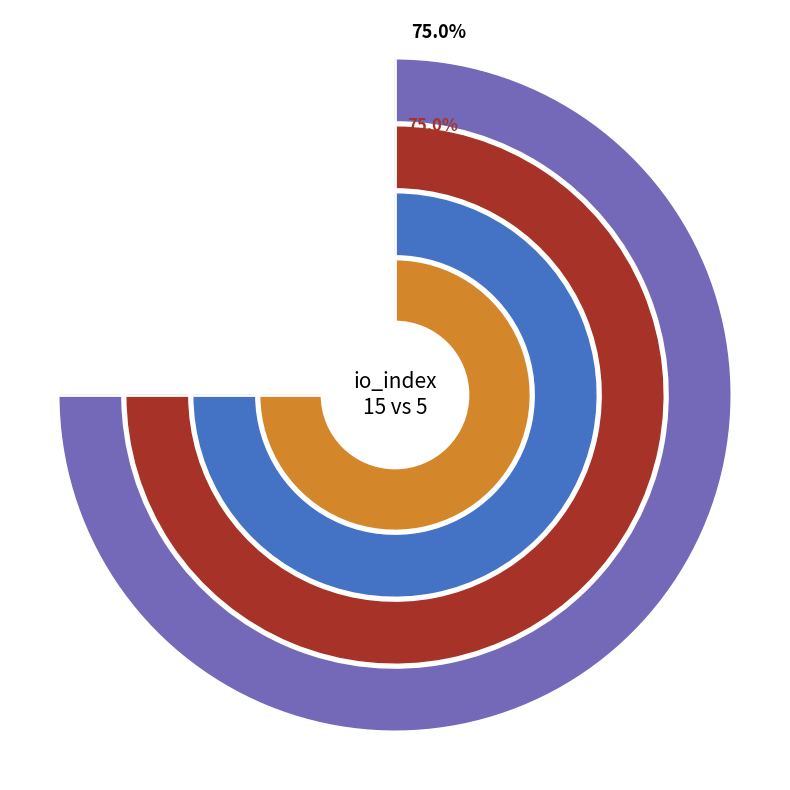

To the nearest percent, what portion does io_index=5 represent?

25%